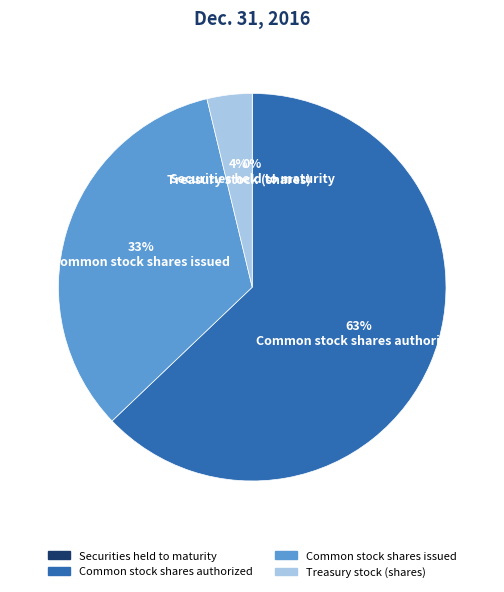

Is it true that Common stock shares issued is 33% of the pie?

True